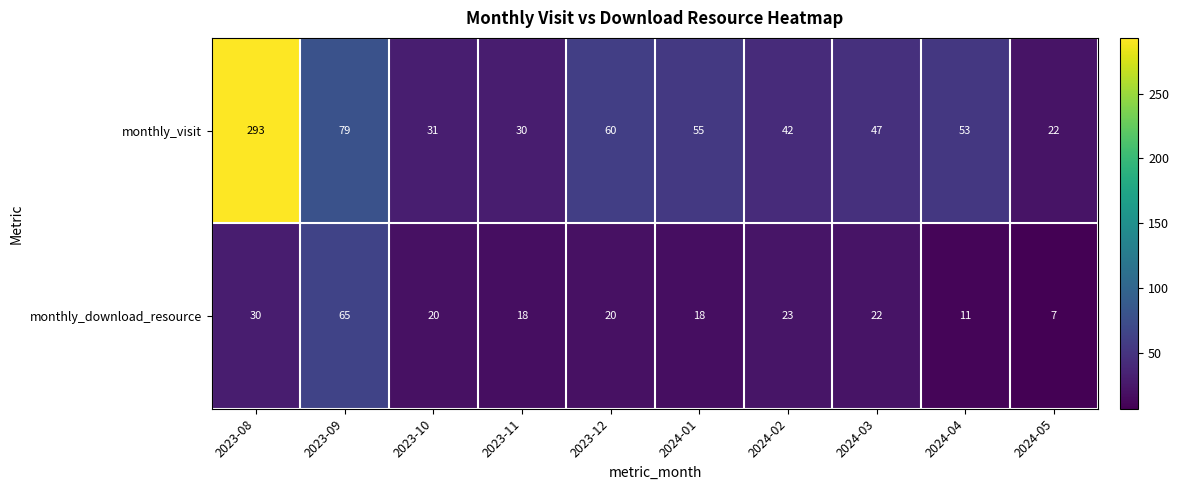

List the series in order of their overall mean, lowest first.

monthly_download_resource, monthly_visit